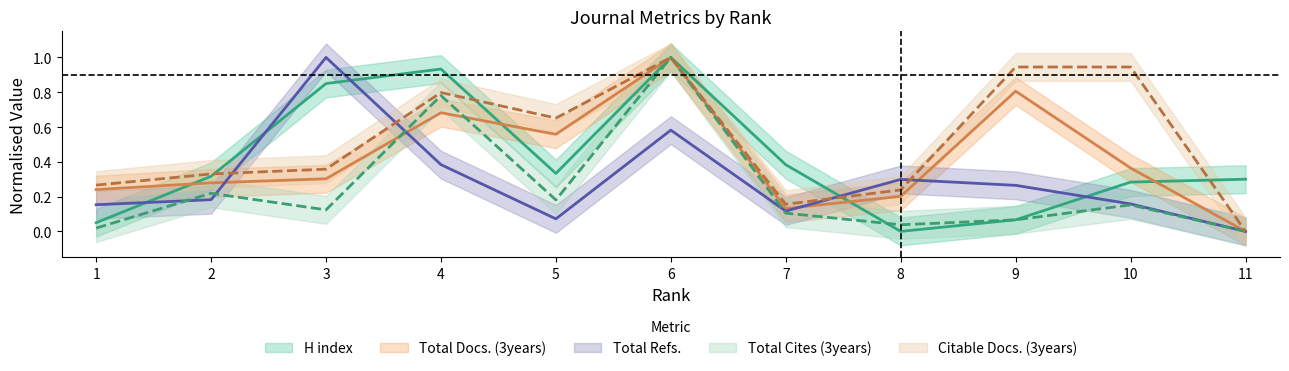

At which label is H index closest to 0?

8